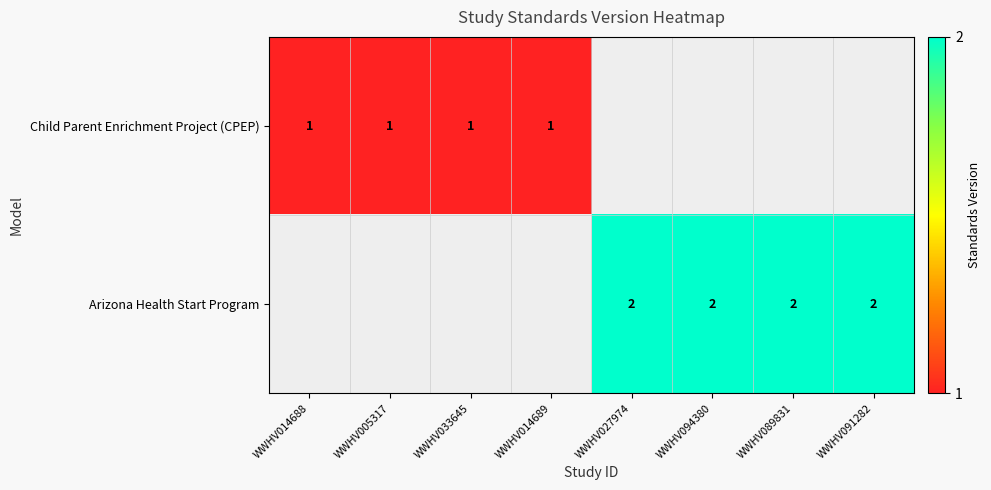

Is it true that Child Parent Enrichment Project (CPEP) equals 1 at WWHV033645?

True